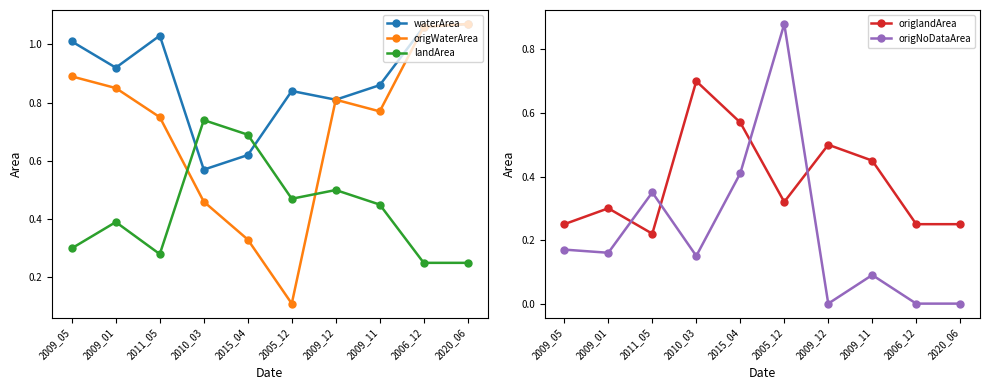

What is the value of the origWaterArea point at the 4th from the left?

0.5